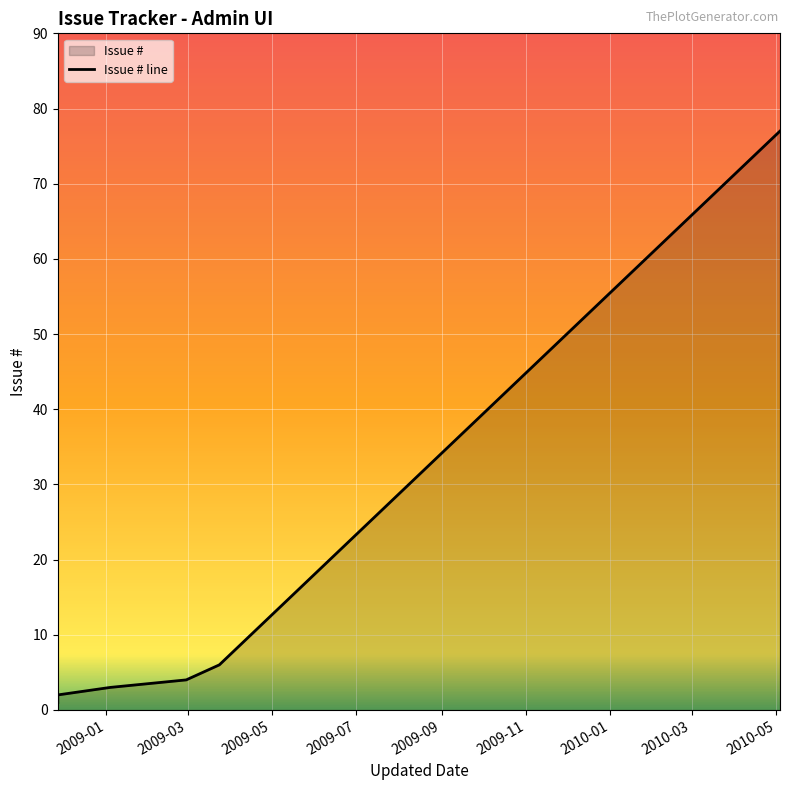

Which has a higher value, 2009-05 or 2009-01?

2009-05